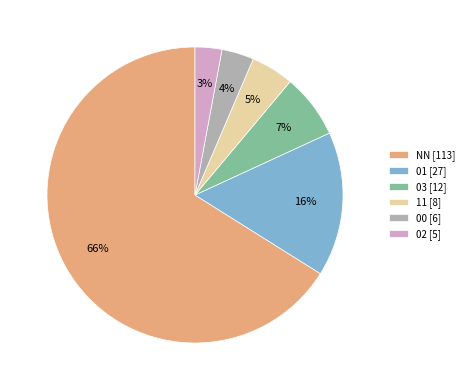

How many slices are in this pie chart?

6